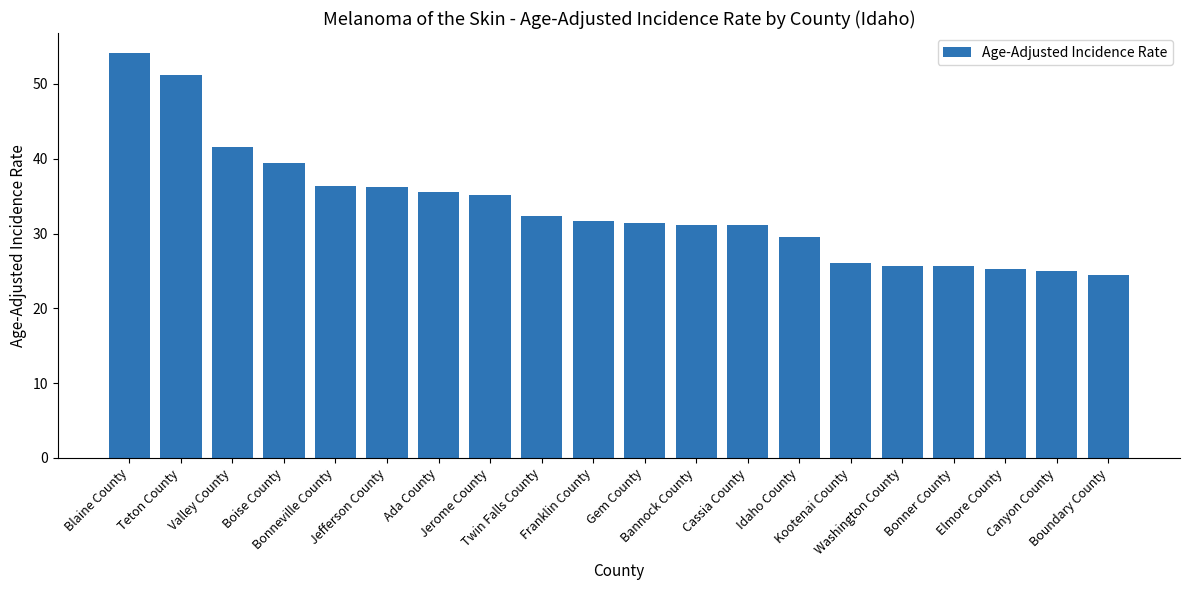

What is the label of the 13th bar from the left?

Cassia County